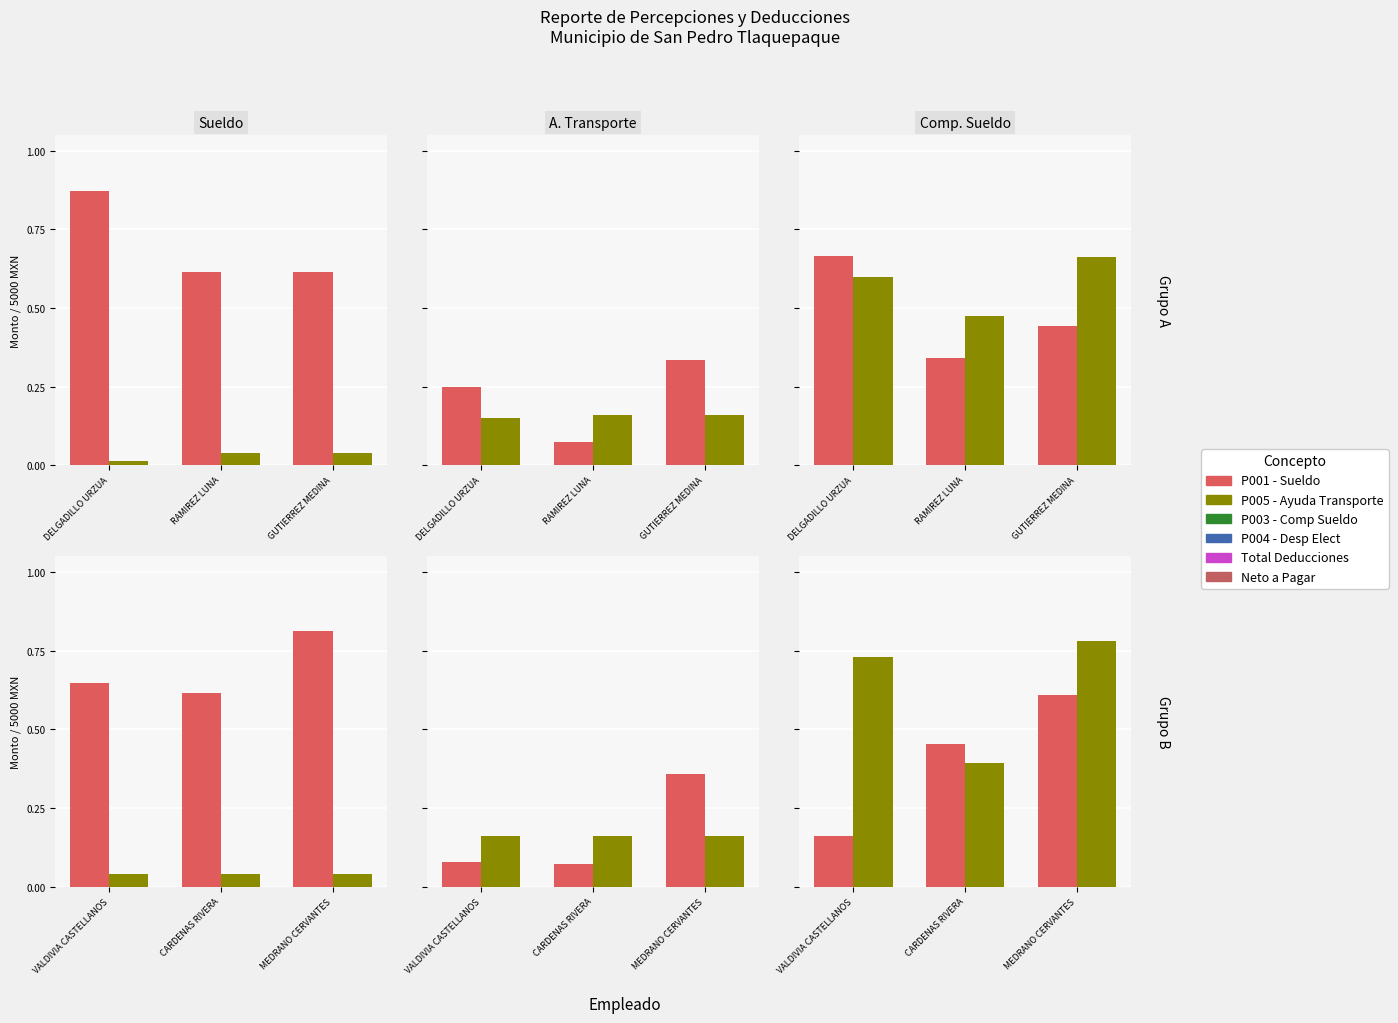

Which series has the largest total across all categories?

P001 - Sueldo